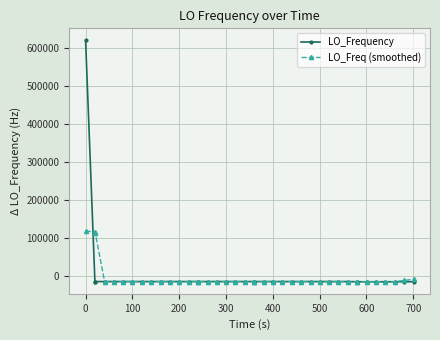

True or false: LO_Frequency has more than 0 interior local peaks.

True